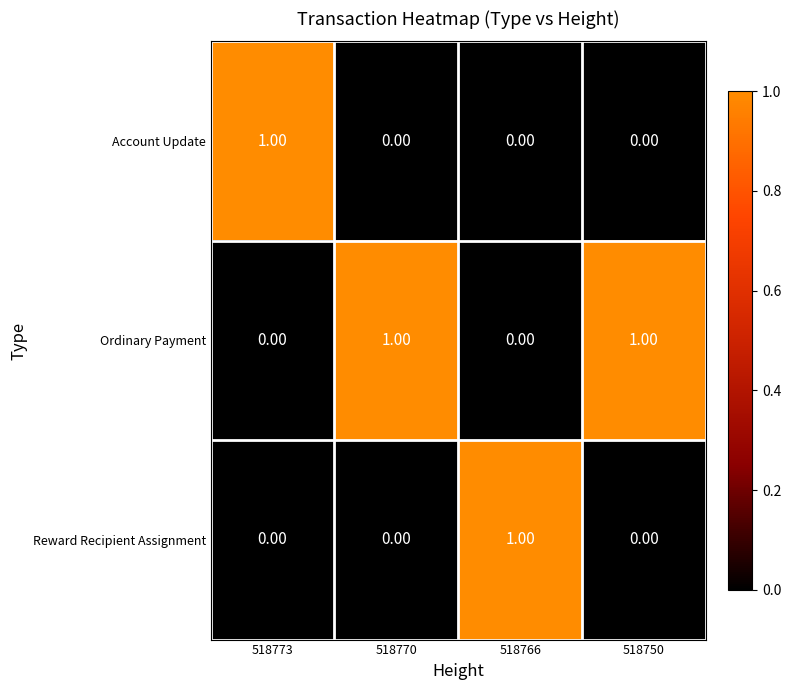

At how many categories does at least one series exceed 0?

4